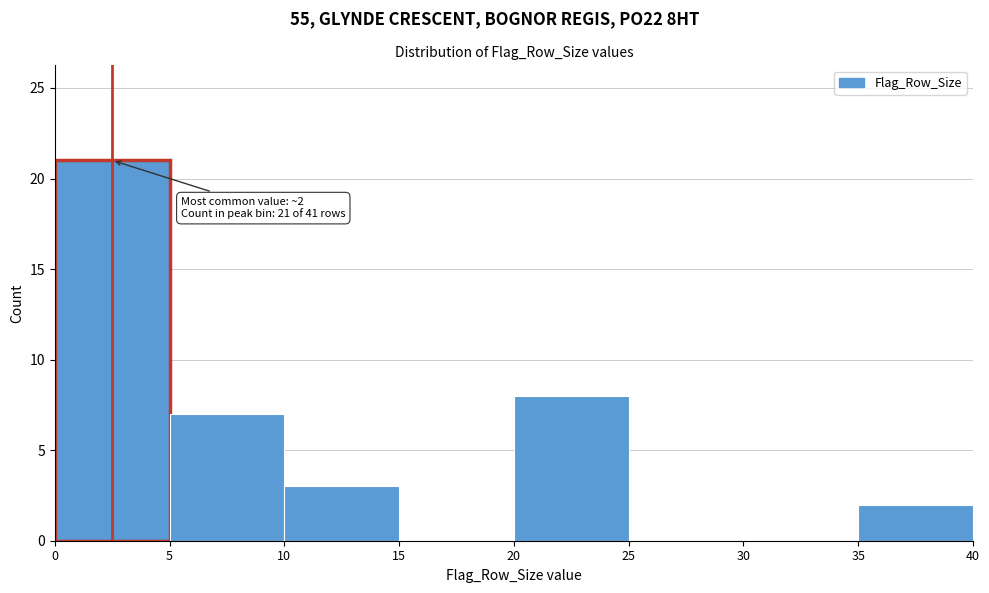

Over which range of the x-axis is the bar tallest?

0 to 5